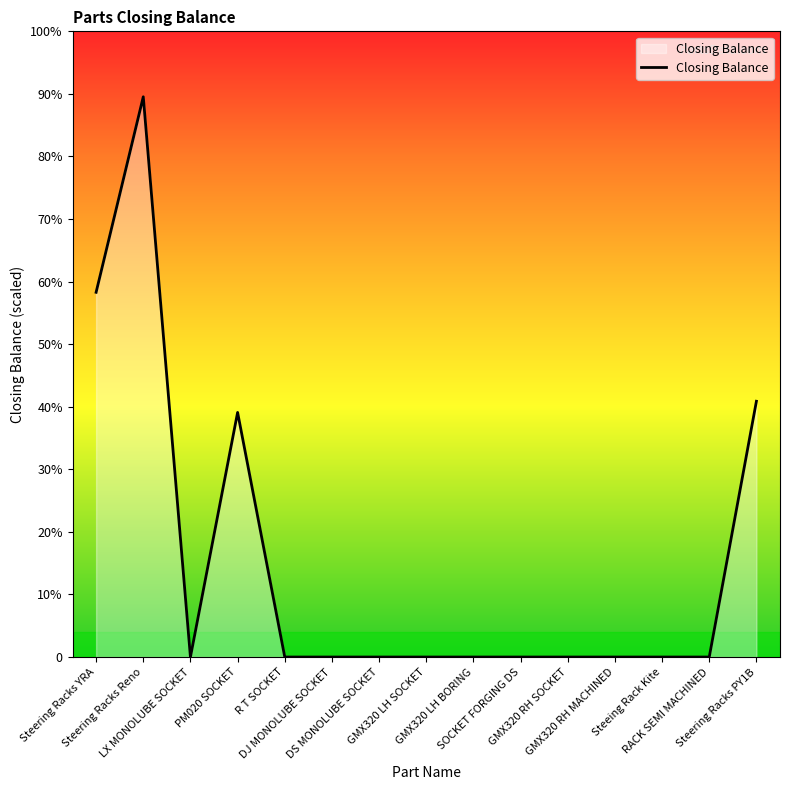

What position from the left is LX MONOLUBE SOCKET?

3